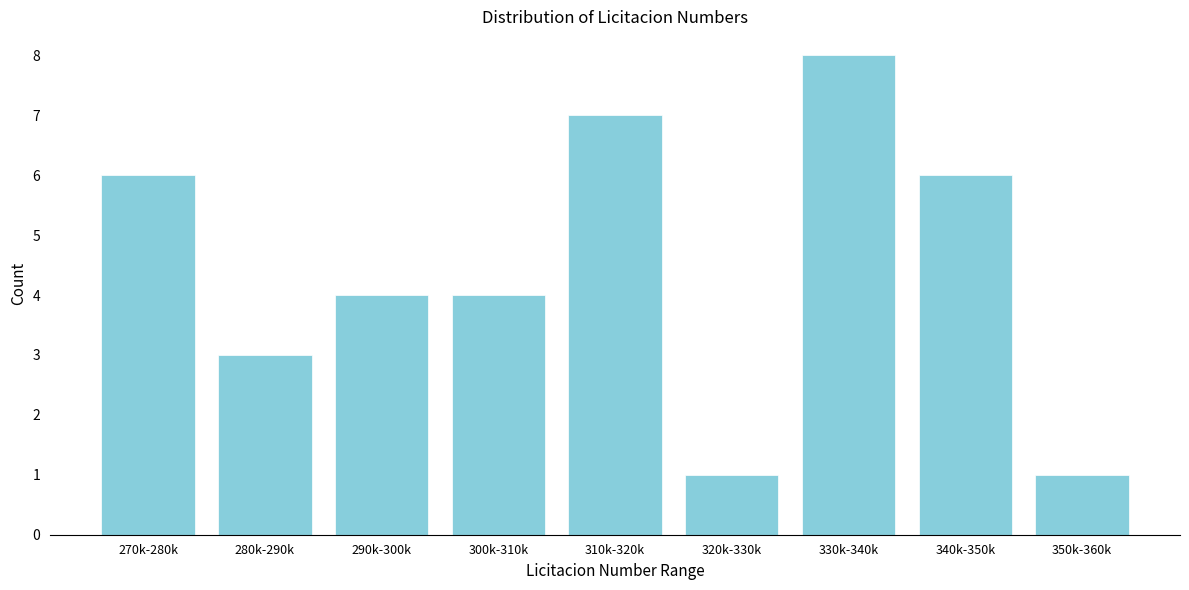

Reading left to right, list all the values displayed in this chart.

270k-280k=6	280k-290k=3	290k-300k=4	300k-310k=4	310k-320k=7	320k-330k=1	330k-340k=8	340k-350k=6	350k-360k=1